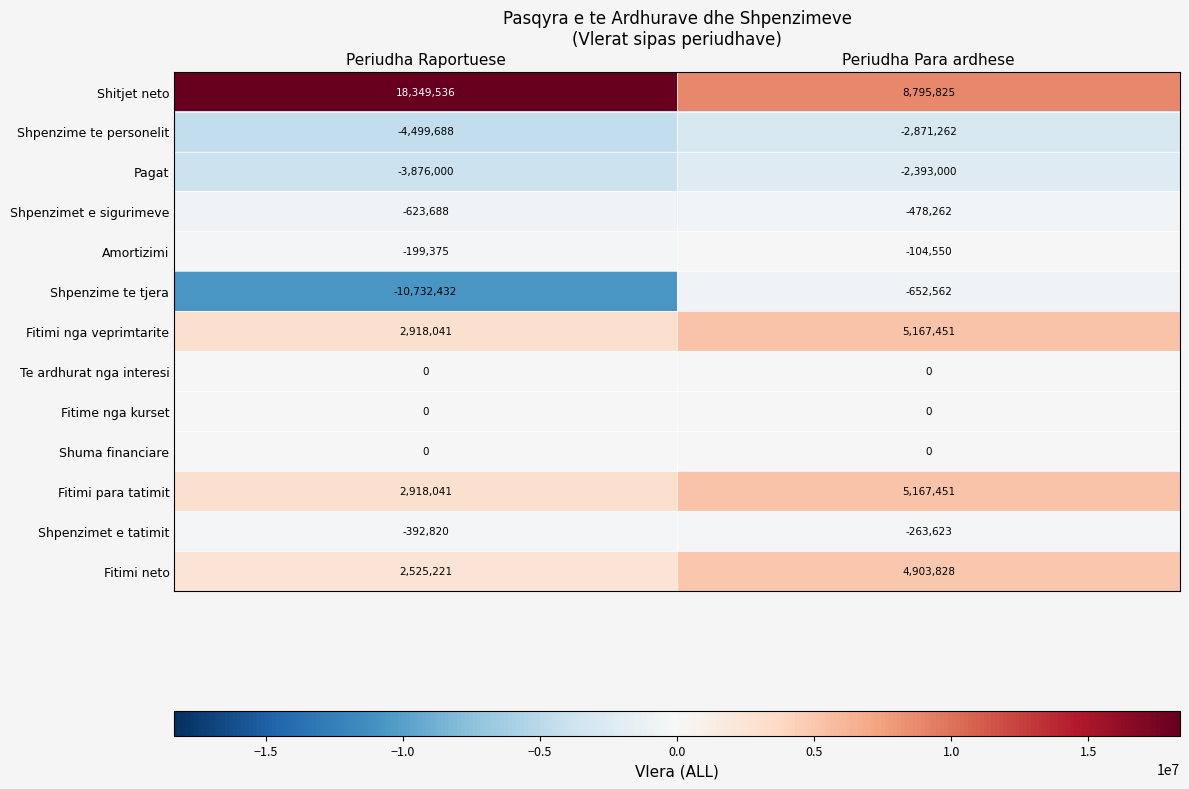

What is the spread (max minus min) of values at Periudha Raportuese?

29081968